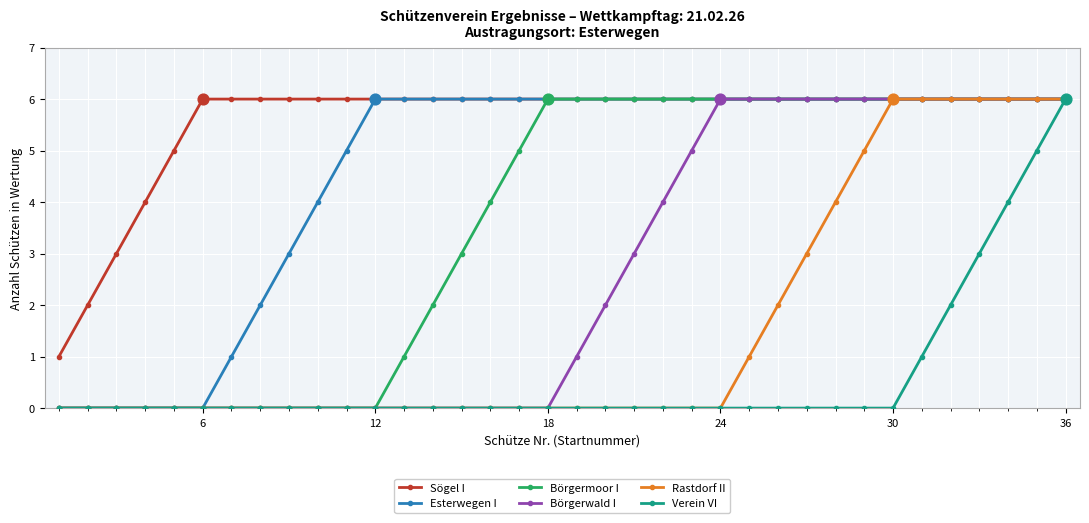

What are all the series names shown in the legend?

Sögel I, Esterwegen I, Börgermoor I, Börgerwald I, Rastdorf II, Verein VI